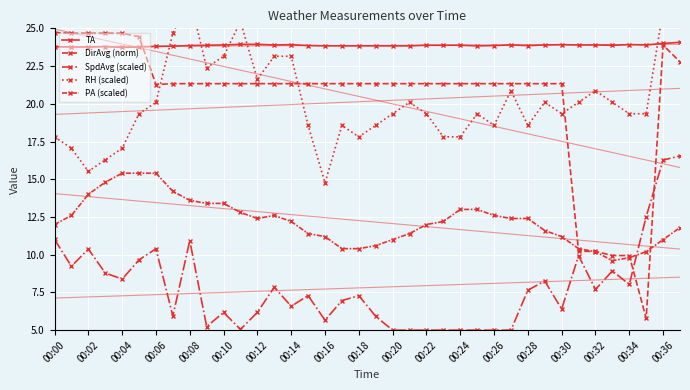

What is the total value across all series at 00:10?

92.6